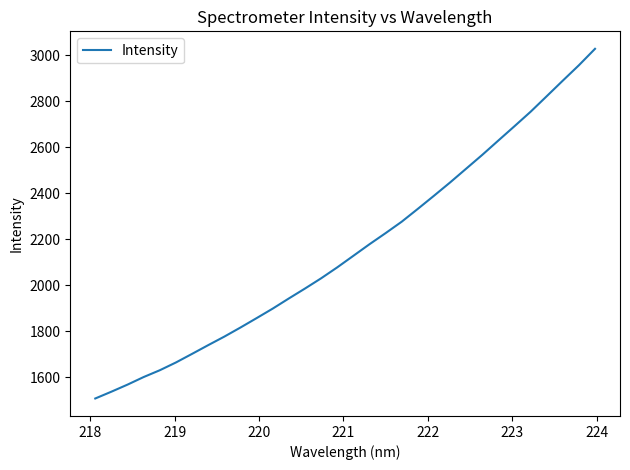

What is the maximum value shown in the chart?

3027.1